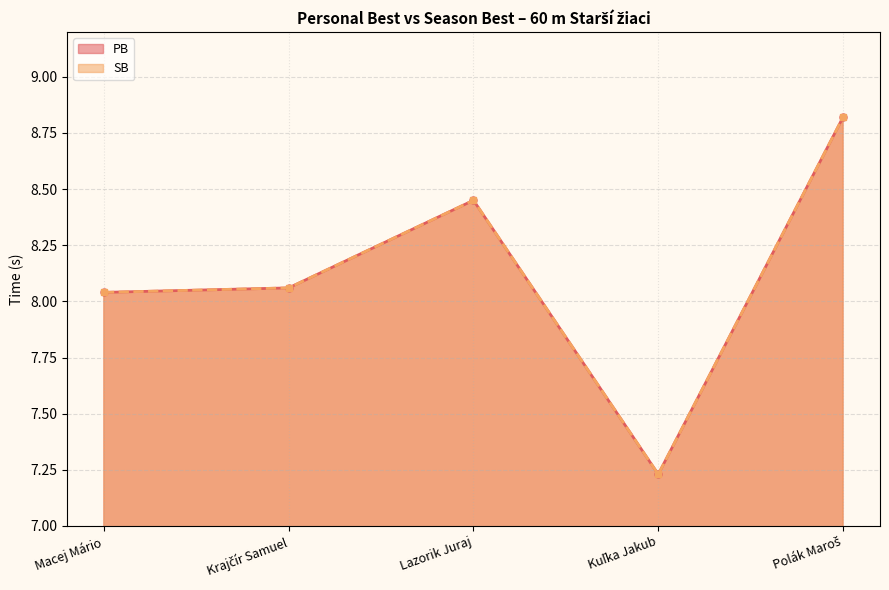

What position from the left is Krajčír Samuel?

2